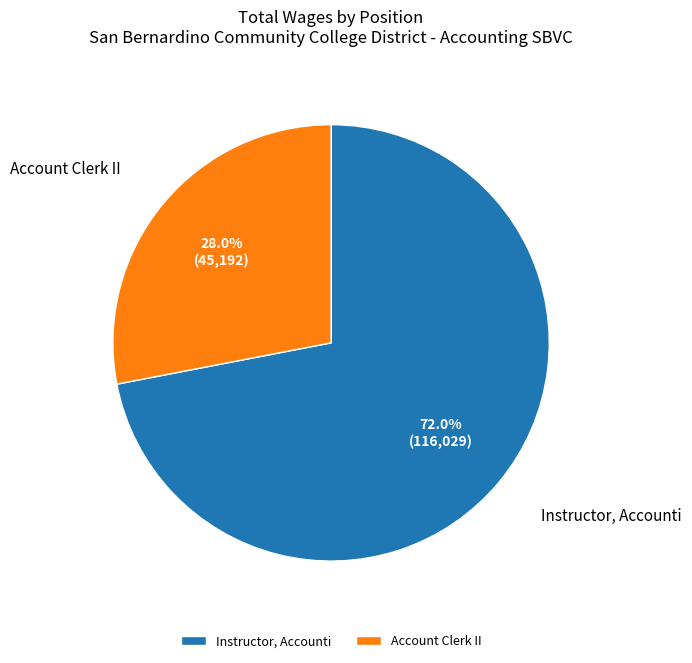

What is the ratio of the value at Instructor, Accounti to the value at Account Clerk II?

2.6